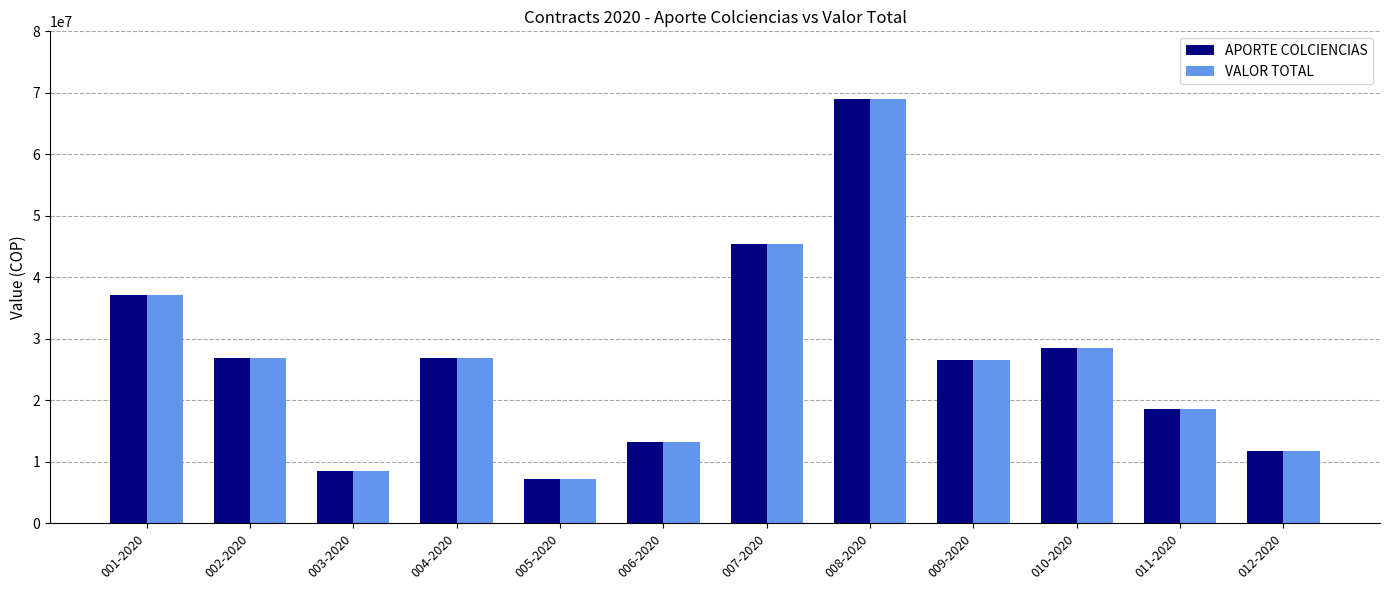

What are all the series names shown in the legend?

APORTE COLCIENCIAS, VALOR TOTAL